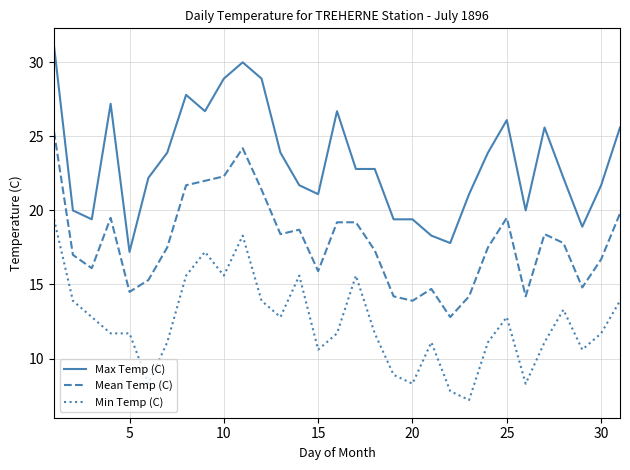

Which series has the widest spread of values?

Max Temp (C)